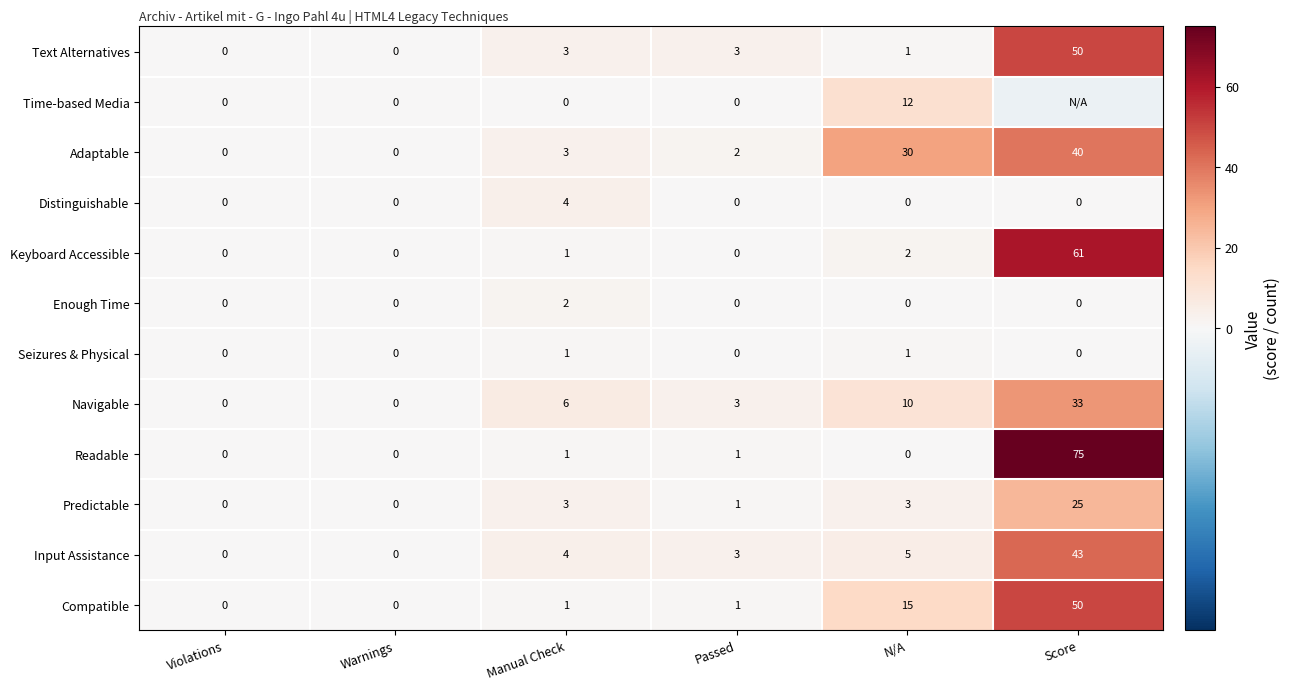

Is the value of Keyboard Accessible at Manual Check greater than the value of Navigable at Manual Check?

No